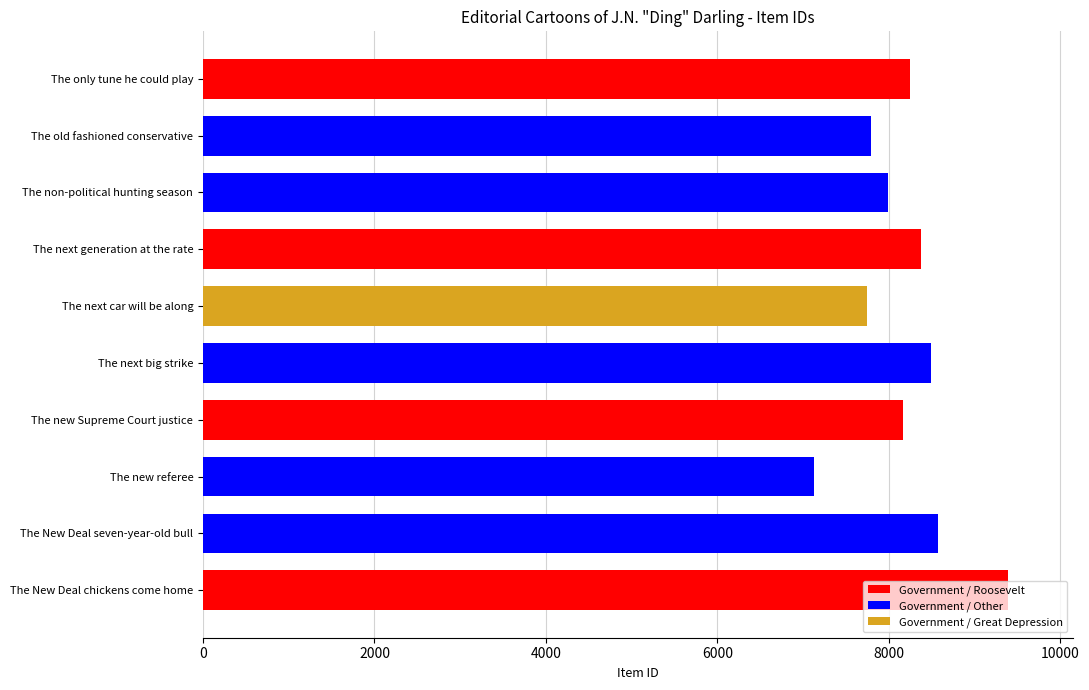

Does the chart contain stacked bars?

No